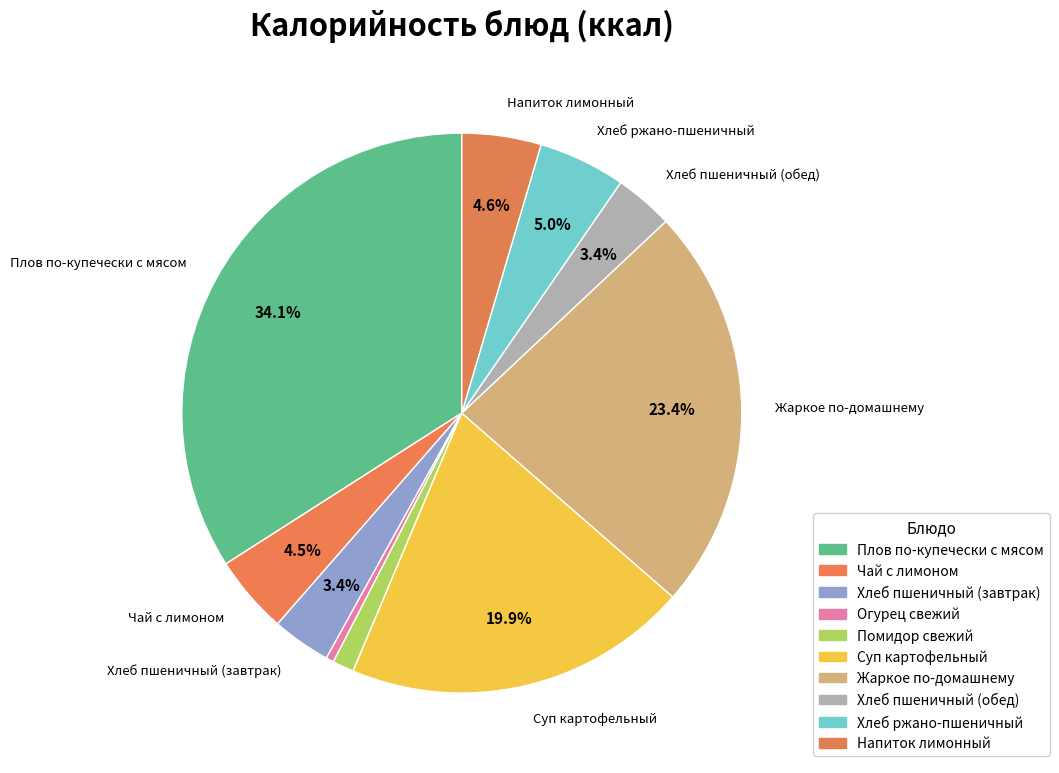

How many segments does this pie chart have?

10